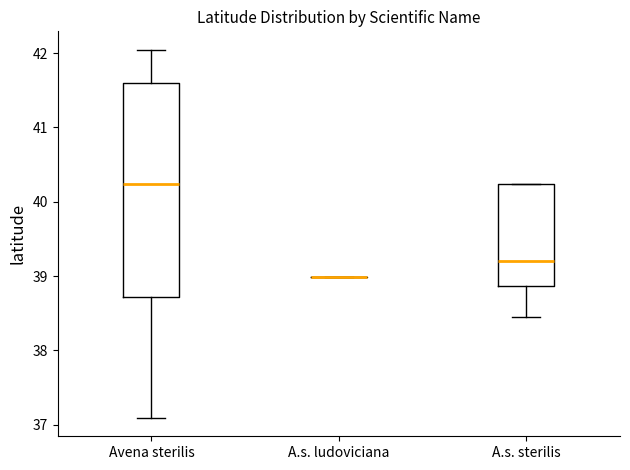

Reading left to right, read every box against the y-axis: the position of its median line, the range the box covers, and the ends of its whiskers. The values are not printed on the chart, so give them approximately, as read against the axis.

Avena sterilis: median 40.2, box 38.7 to 41.6, whiskers 37.1 to 42.0
A.s. ludoviciana: box collapsed to a line at 39.0, whiskers 39.0 to 39.0
A.s. sterilis: median 39.2, box 38.9 to 40.2, whiskers 38.4 to 40.2